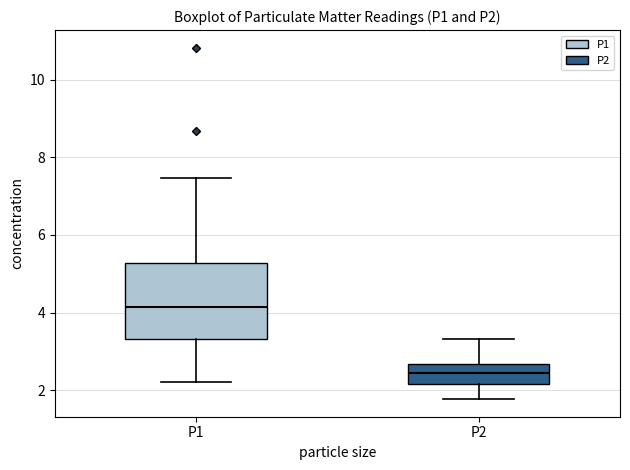

Comparing the boxes themselves (not the whiskers), which one is the tallest?

P1